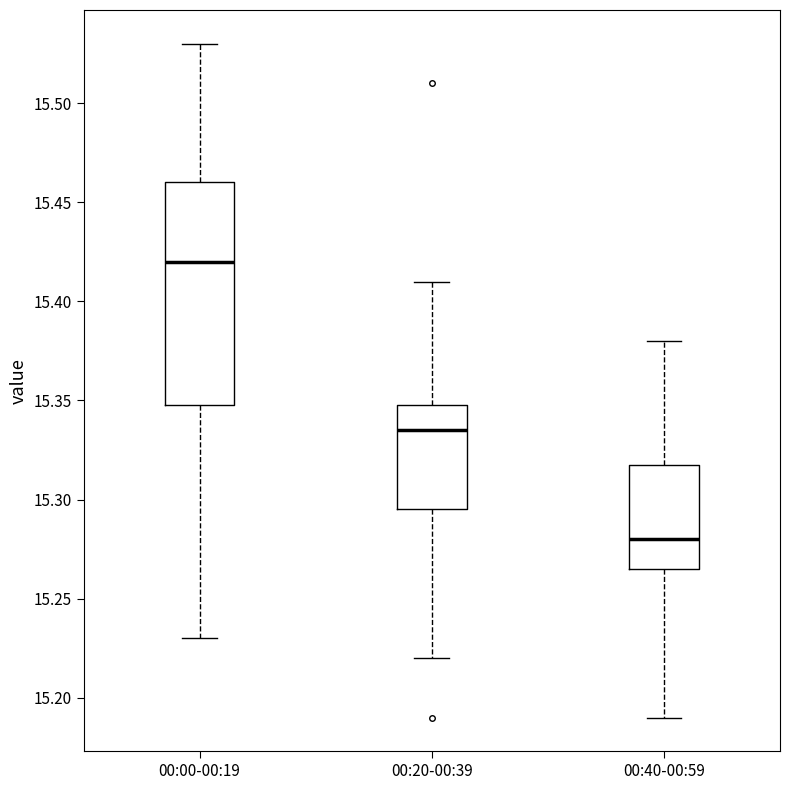

Where does the upper whisker of the box for 00:40-00:59 end on the y-axis? The values are not printed on the chart, so give them approximately, as read against the axis.

15.380